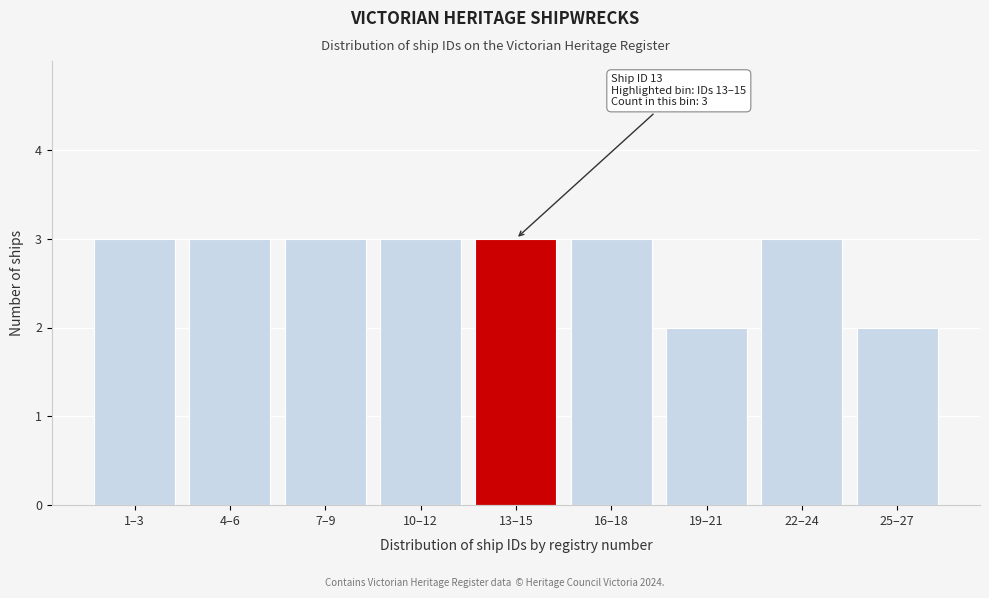

Reading right to left, transcribe all the data shown in this chart.

25–27=2	22–24=3	19–21=2	16–18=3	13–15=3	10–12=3	7–9=3	4–6=3	1–3=3